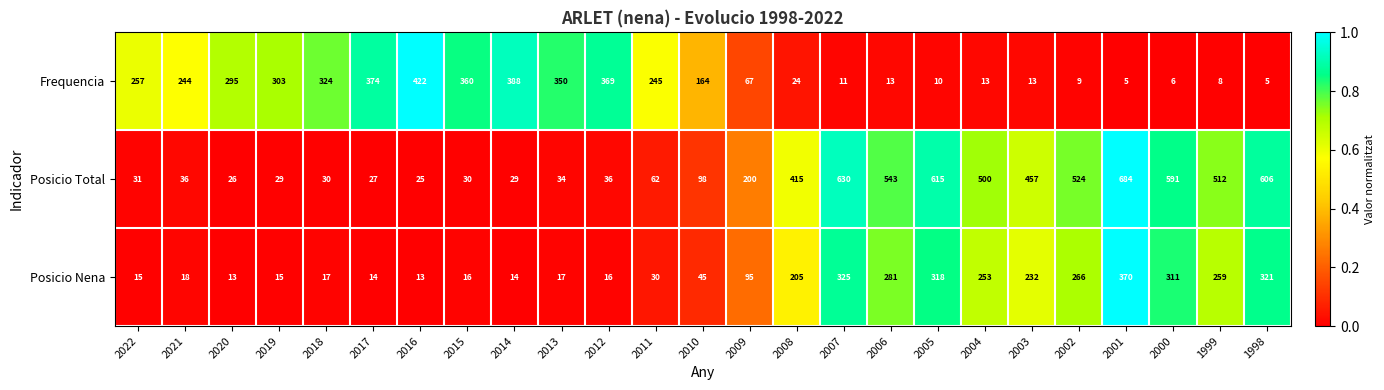

Which label corresponds to the largest value in the chart?

2001